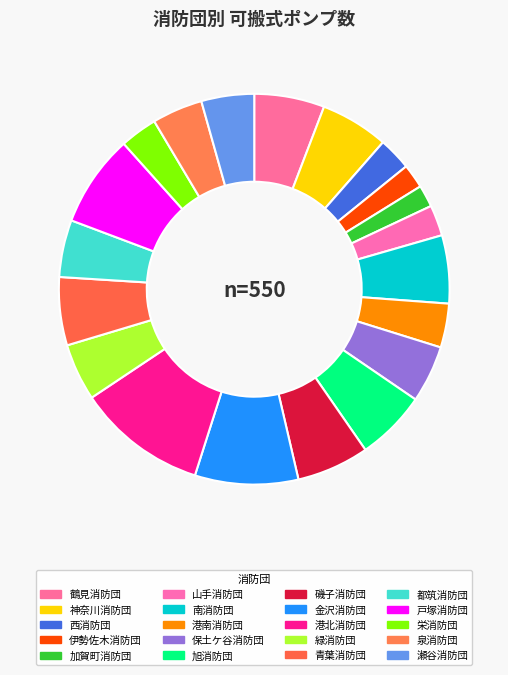

To the nearest percent, what is the combined percentage of 山手消防団 and 旭消防団?

8%